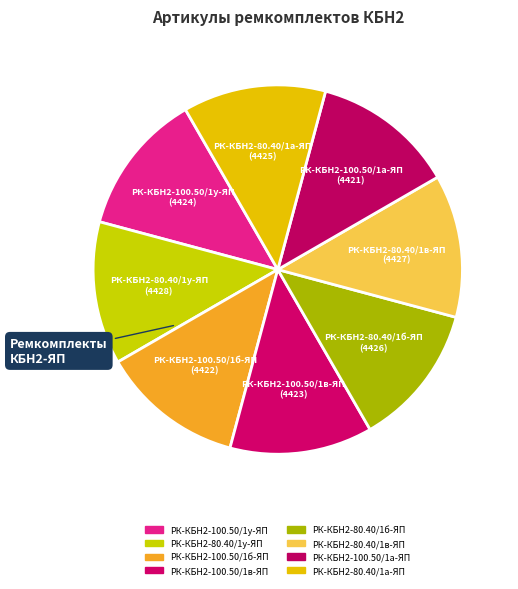

What percentage is the РК-КБН2-100.50/1а-ЯП slice, to the nearest percent?

12%